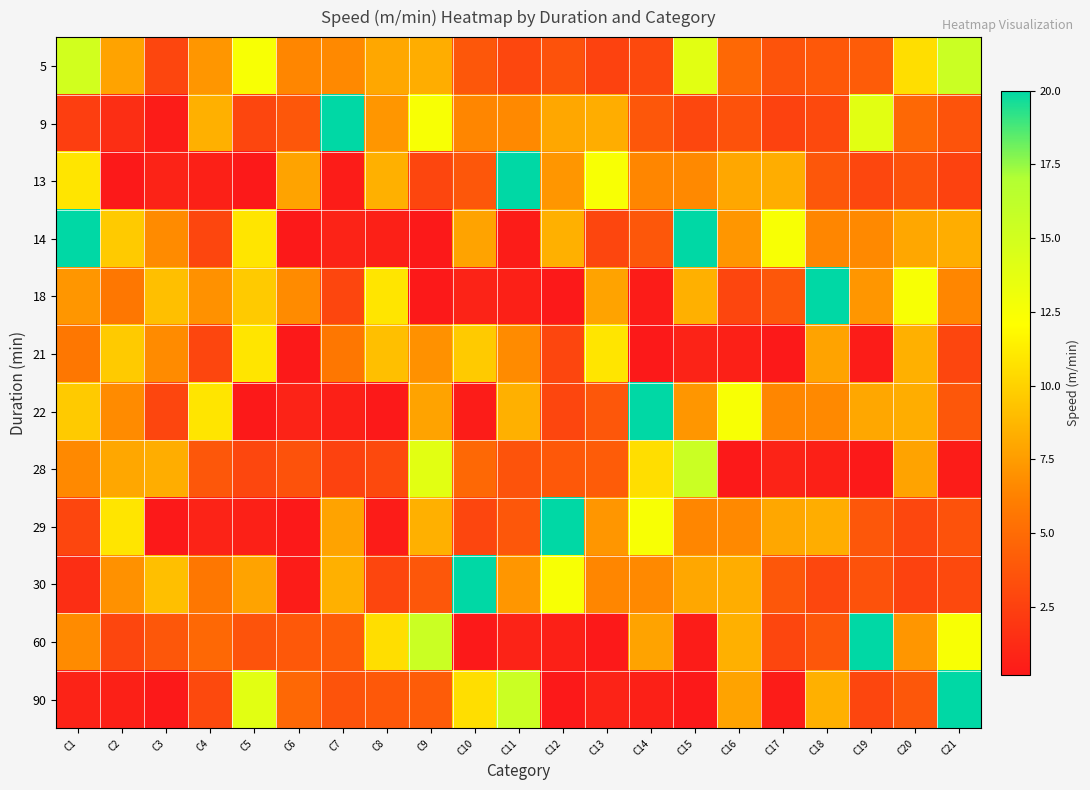

List the series in order of their peak value, highest first.

9, 13, 14, 18, 22, 29, 30, 60, 90, 5, 28, 21